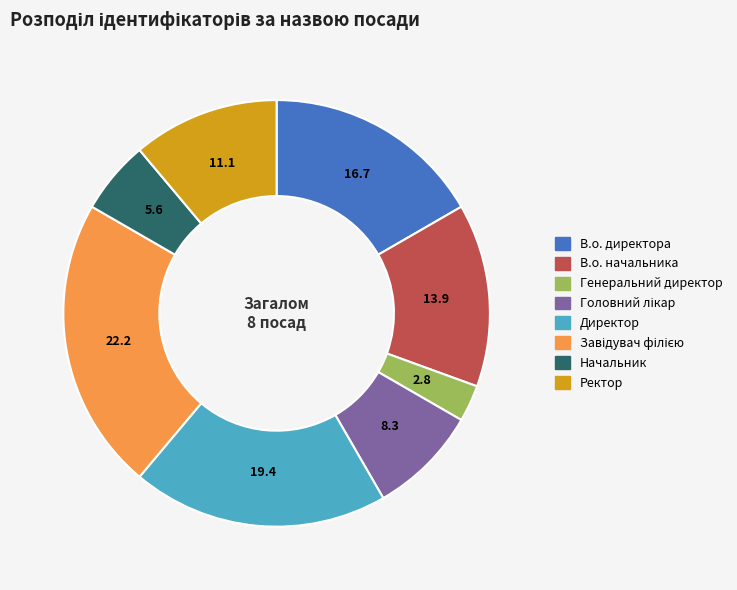

Is there any slice that represents more than half of the pie?

No